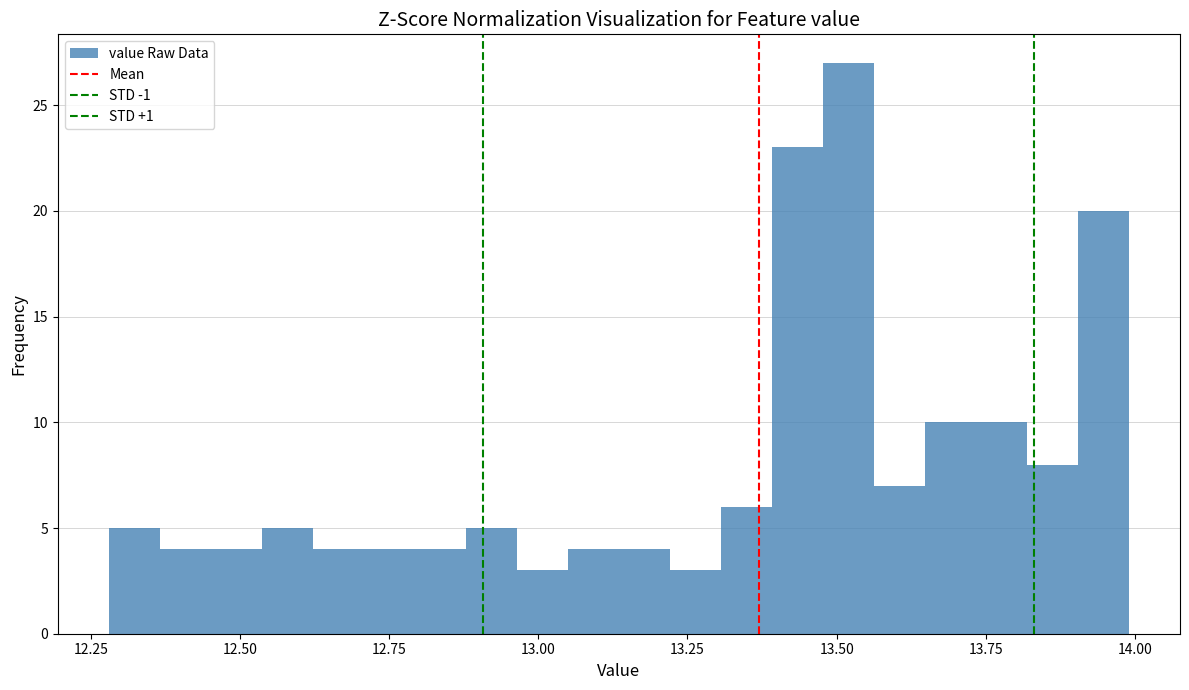

Around what value on the x-axis is the tallest bar? Give the approximate position of its centre, as read against the axis.

13.50